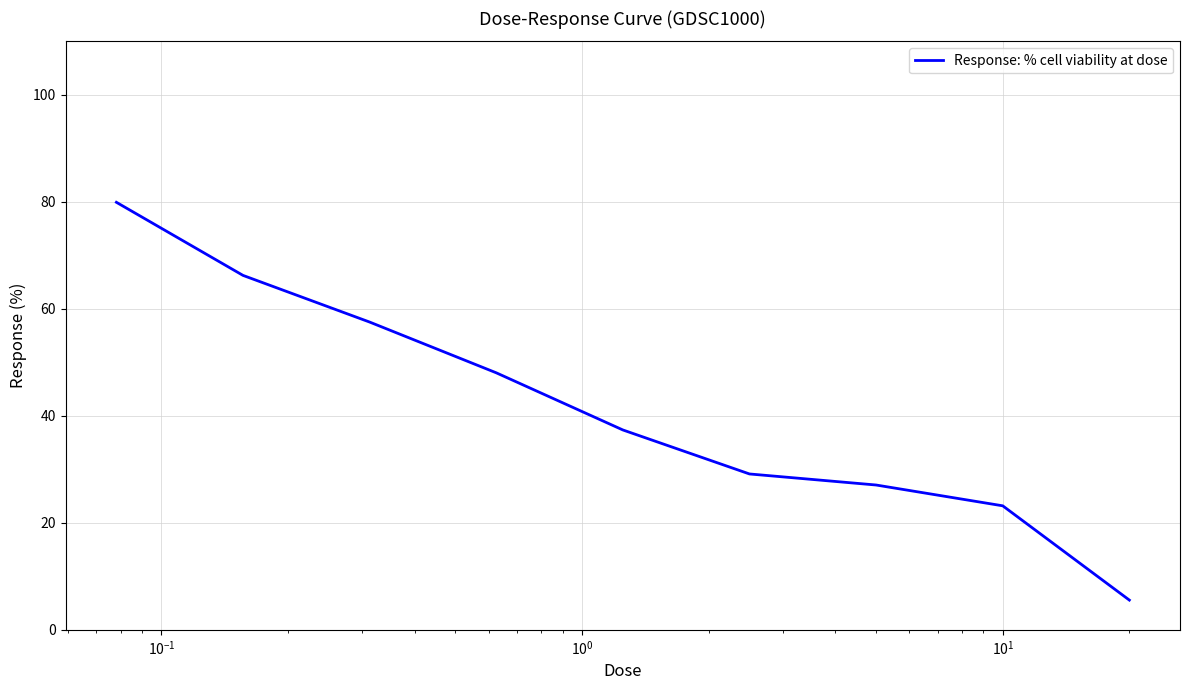

What is the smallest value displayed?

5.6